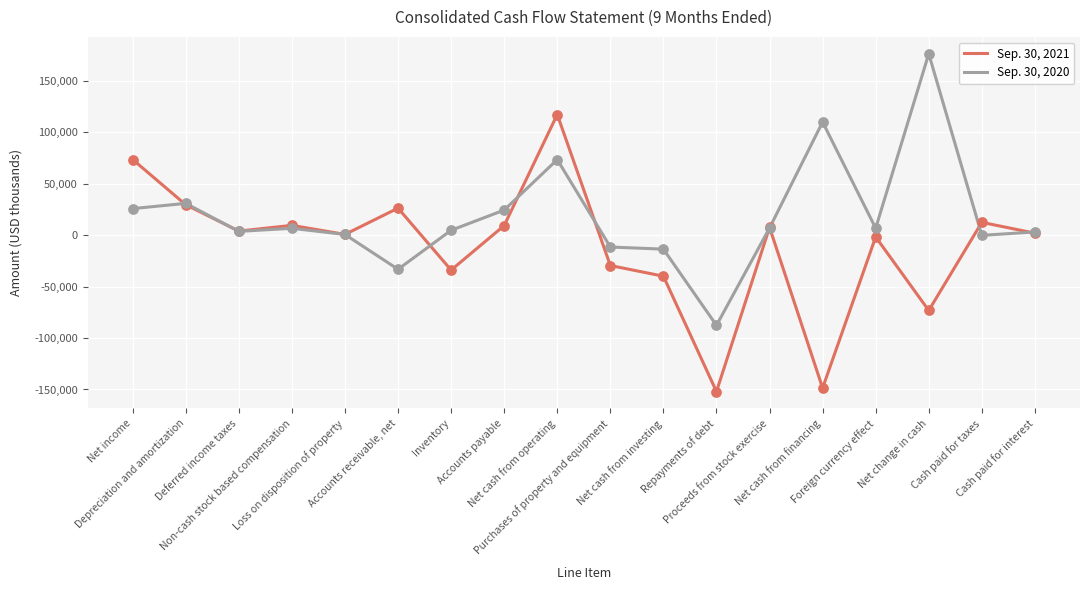

Is the value of Sep. 30, 2021 at Net cash from operating greater than the value of Sep. 30, 2020 at Non-cash stock based compensation?

Yes